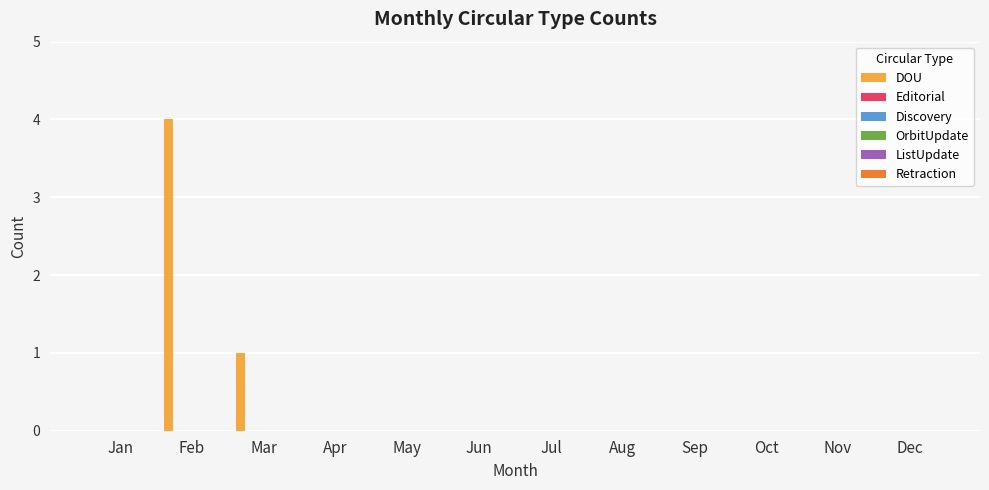

What is the greatest value displayed?

4